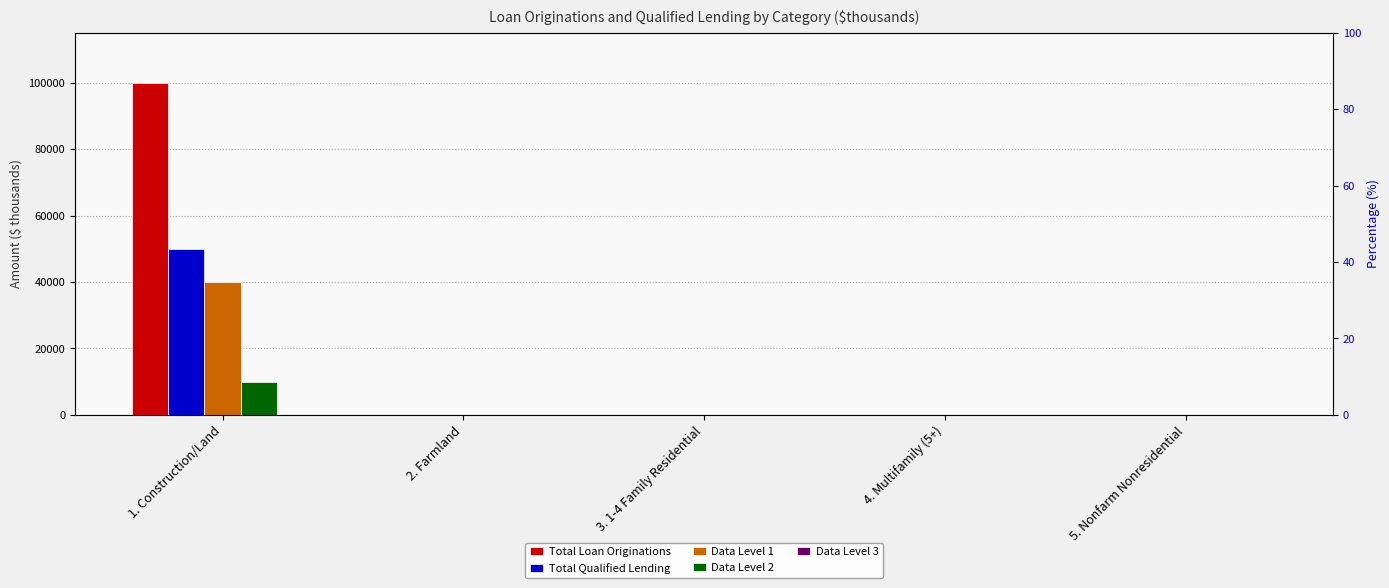

How many values in Total Qualified Lending are above zero?

1